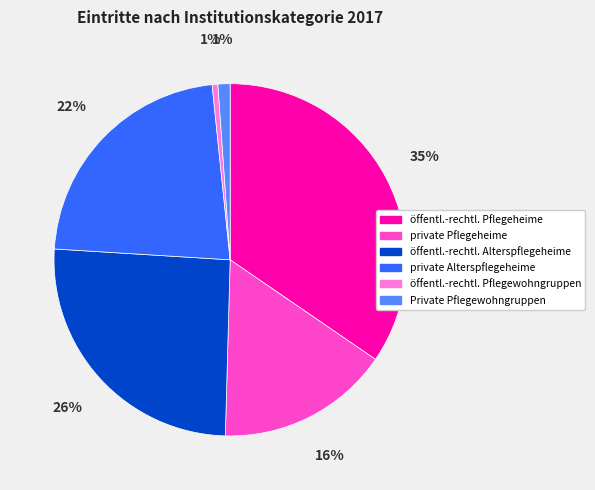

How many slices are in this pie chart?

6